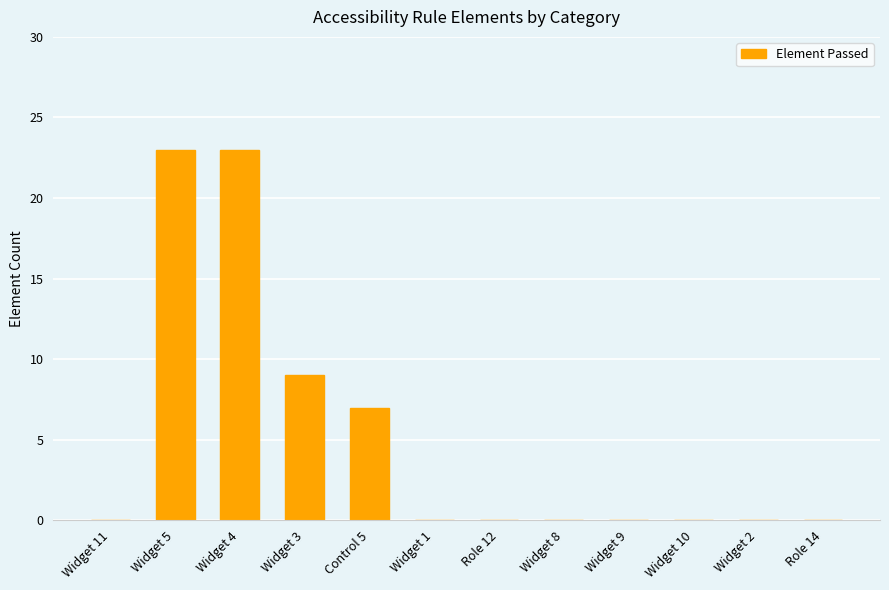

Count the number of data series in this chart.

1